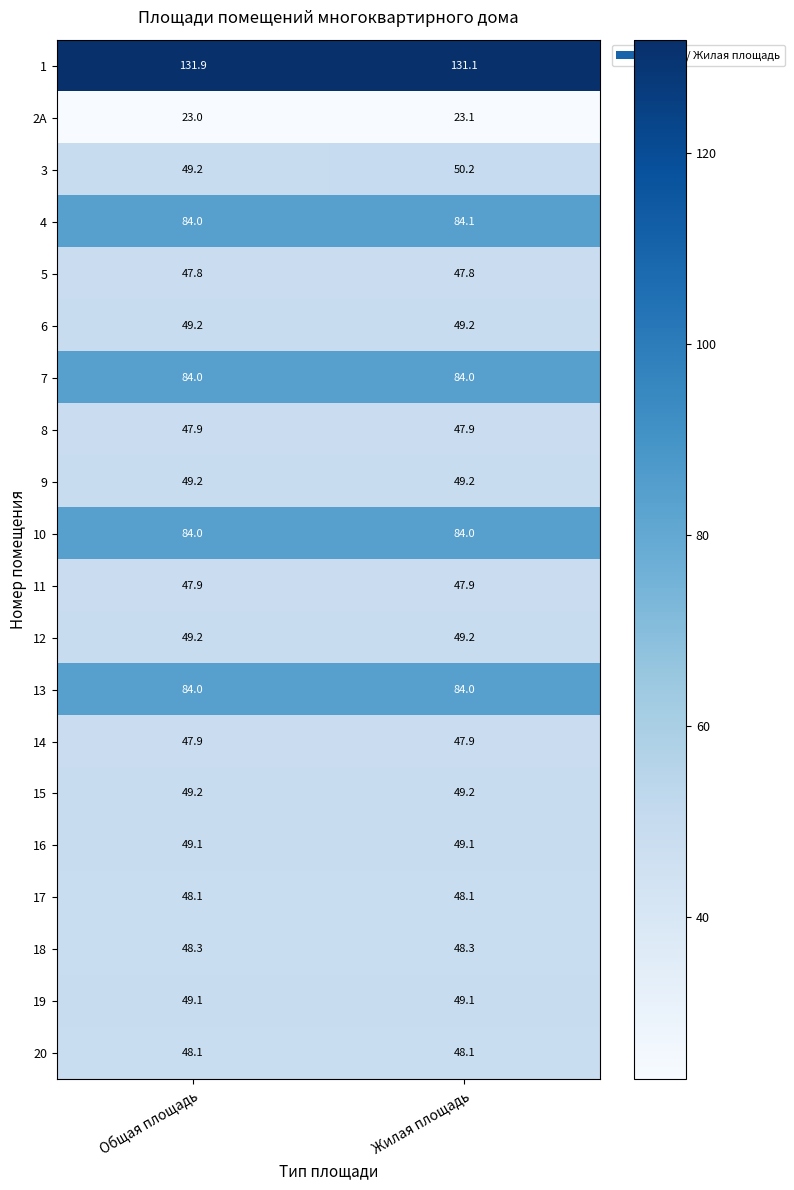

True or false: 20 has a value of 63.9 at Жилая площадь.

False